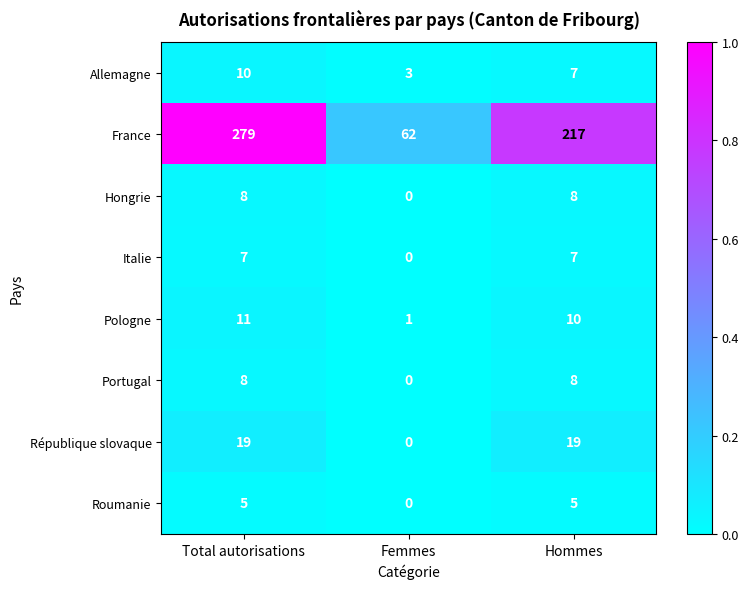

At which category does the chart reach its peak across all series?

Total autorisations